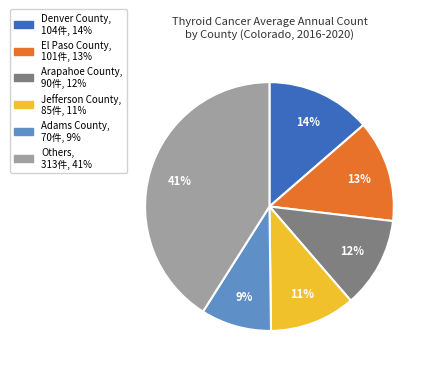

To the nearest percent, what is the average slice percentage?

17%